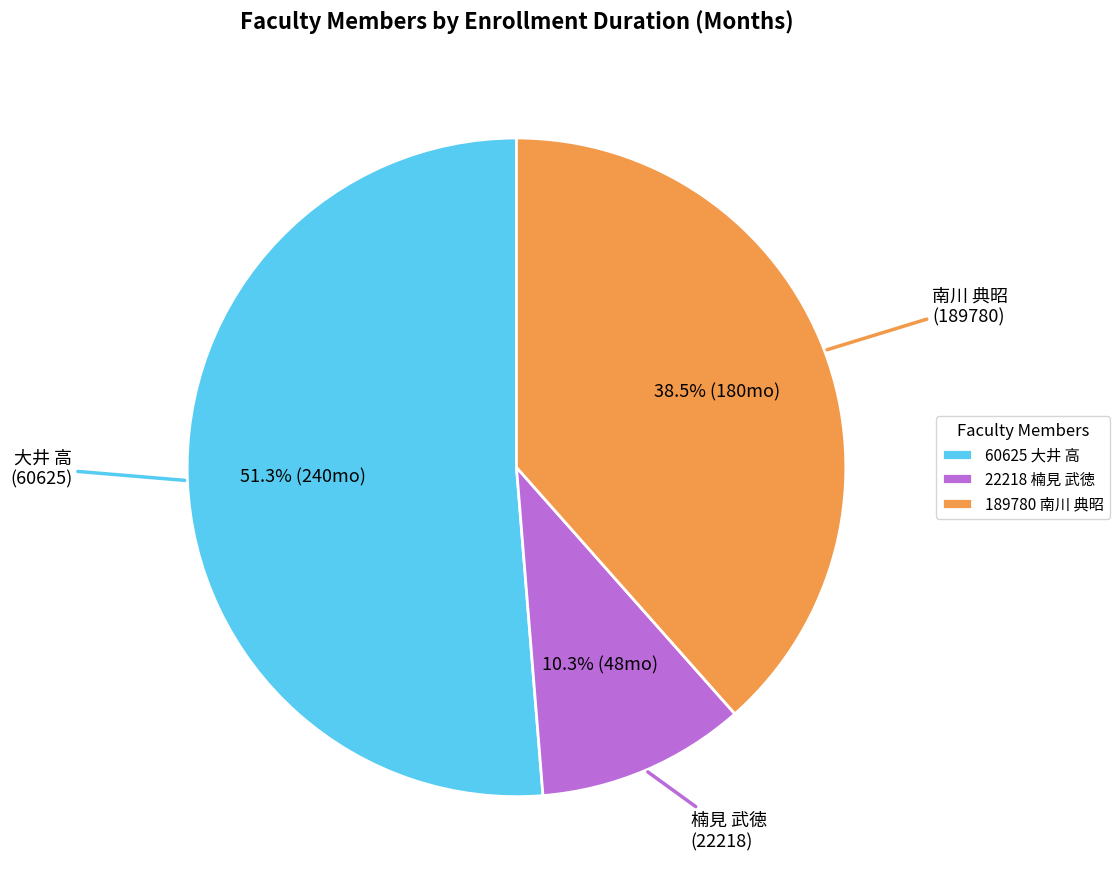

What percentage is NOT represented by 22218 楠見 武徳?

89.7%